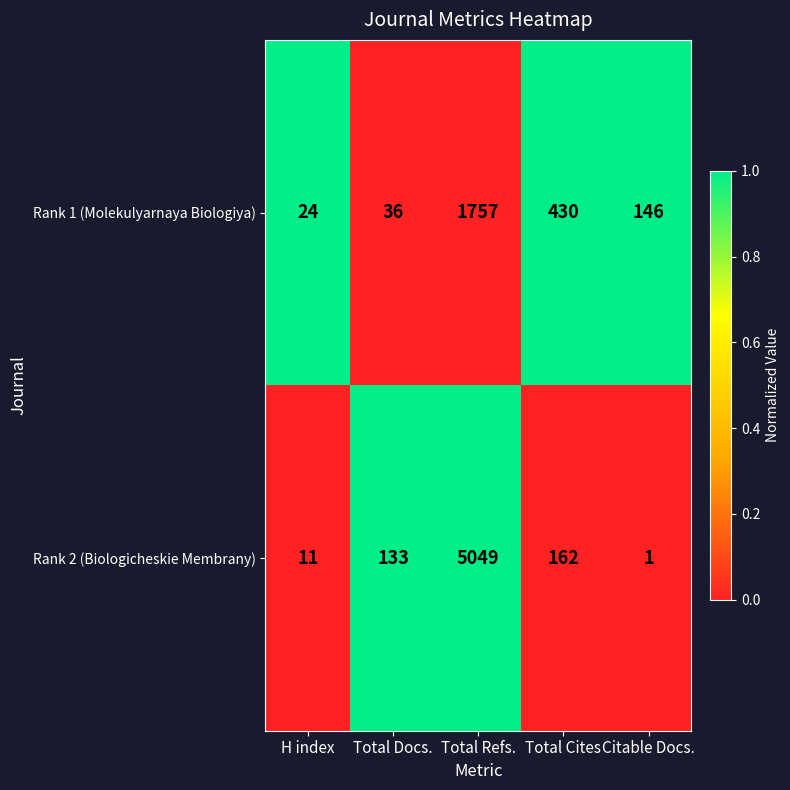

What value does the Rank 1 (Molekulyarnaya Biologiya) series have at Total Docs., to the nearest 10?

40